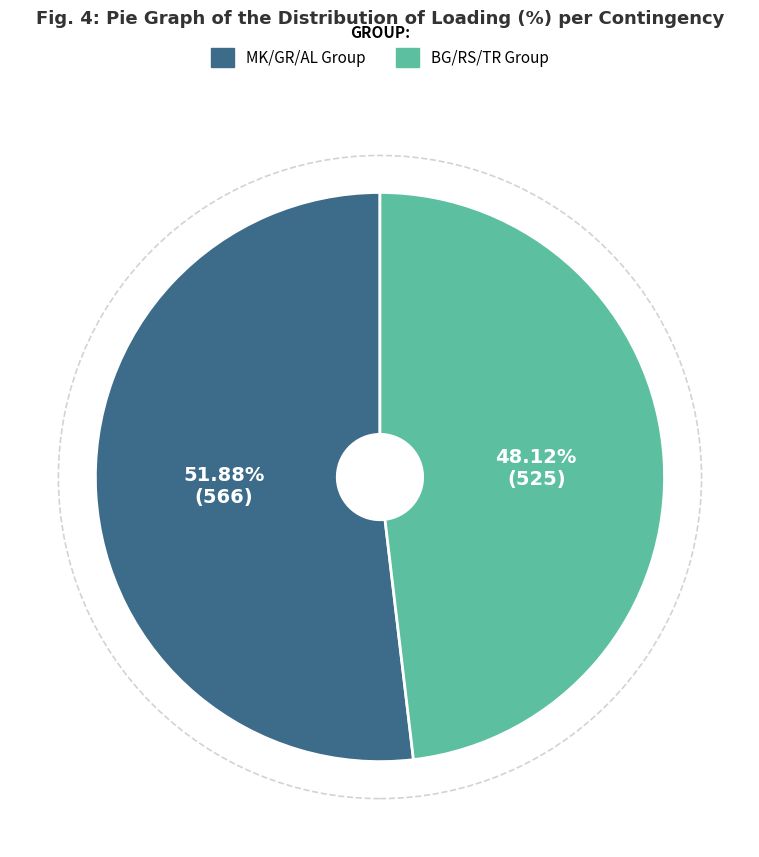

Is there any slice that represents more than half of the pie?

Yes